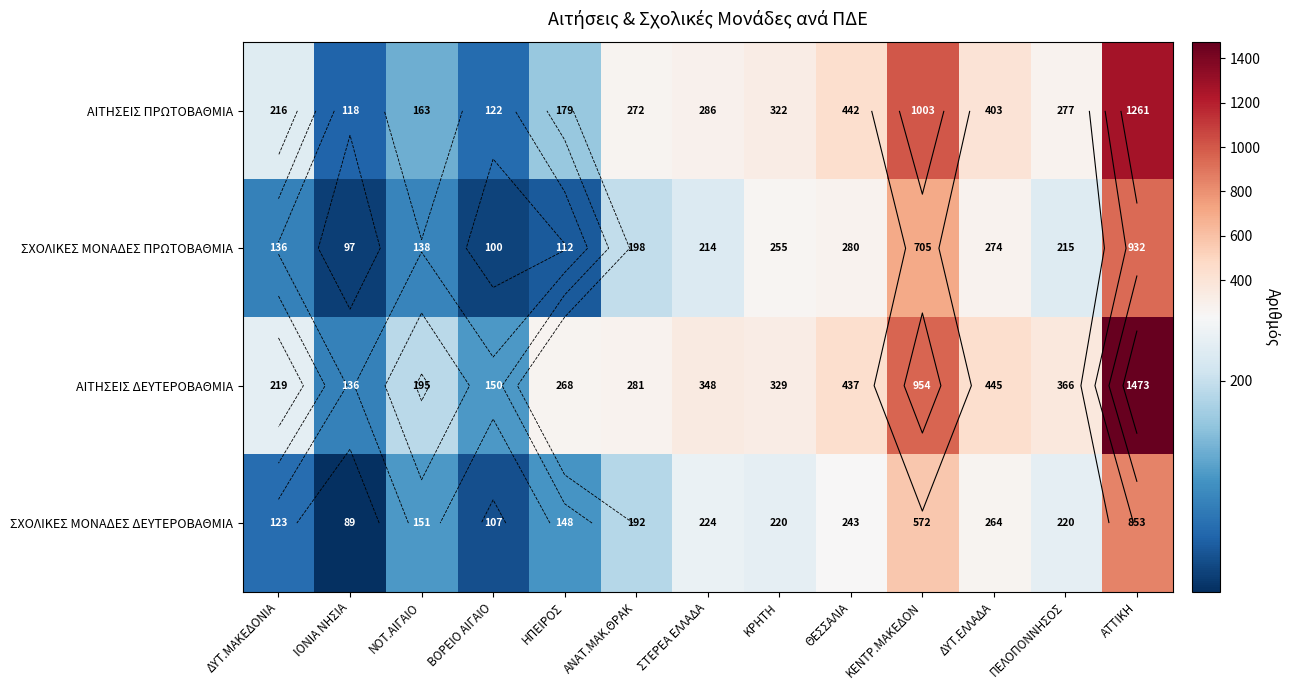

What is the difference between the ΣΧΟΛΙΚΕΣ ΜΟΝΑΔΕΣ ΠΡΩΤΟΒΑΘΜΙΑ values at ΗΠΕΙΡΟΣ and ΙΟΝΙΑ ΝΗΣΙΑ?

15